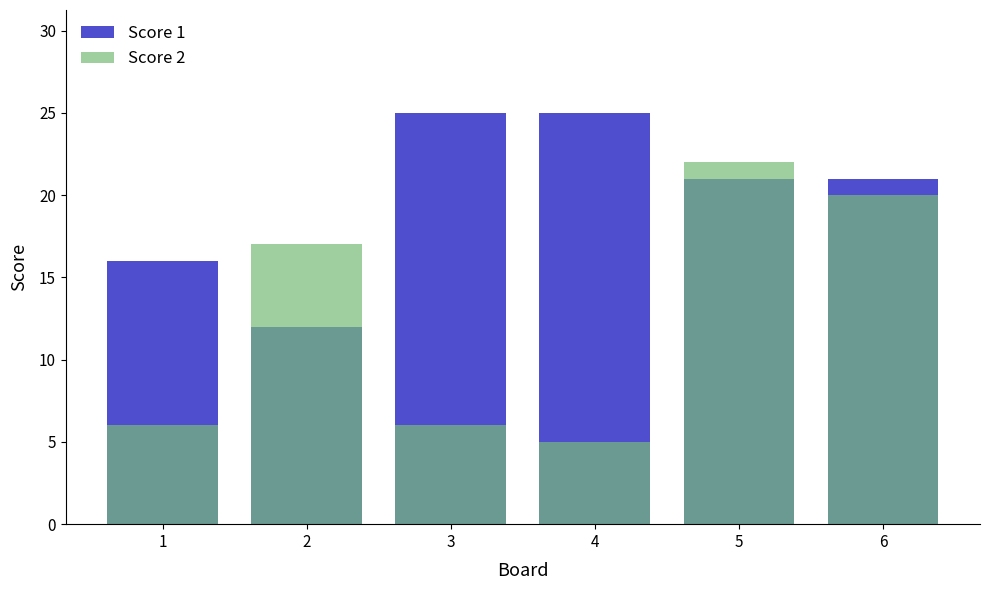

Which series has the largest total across all categories?

Score 1